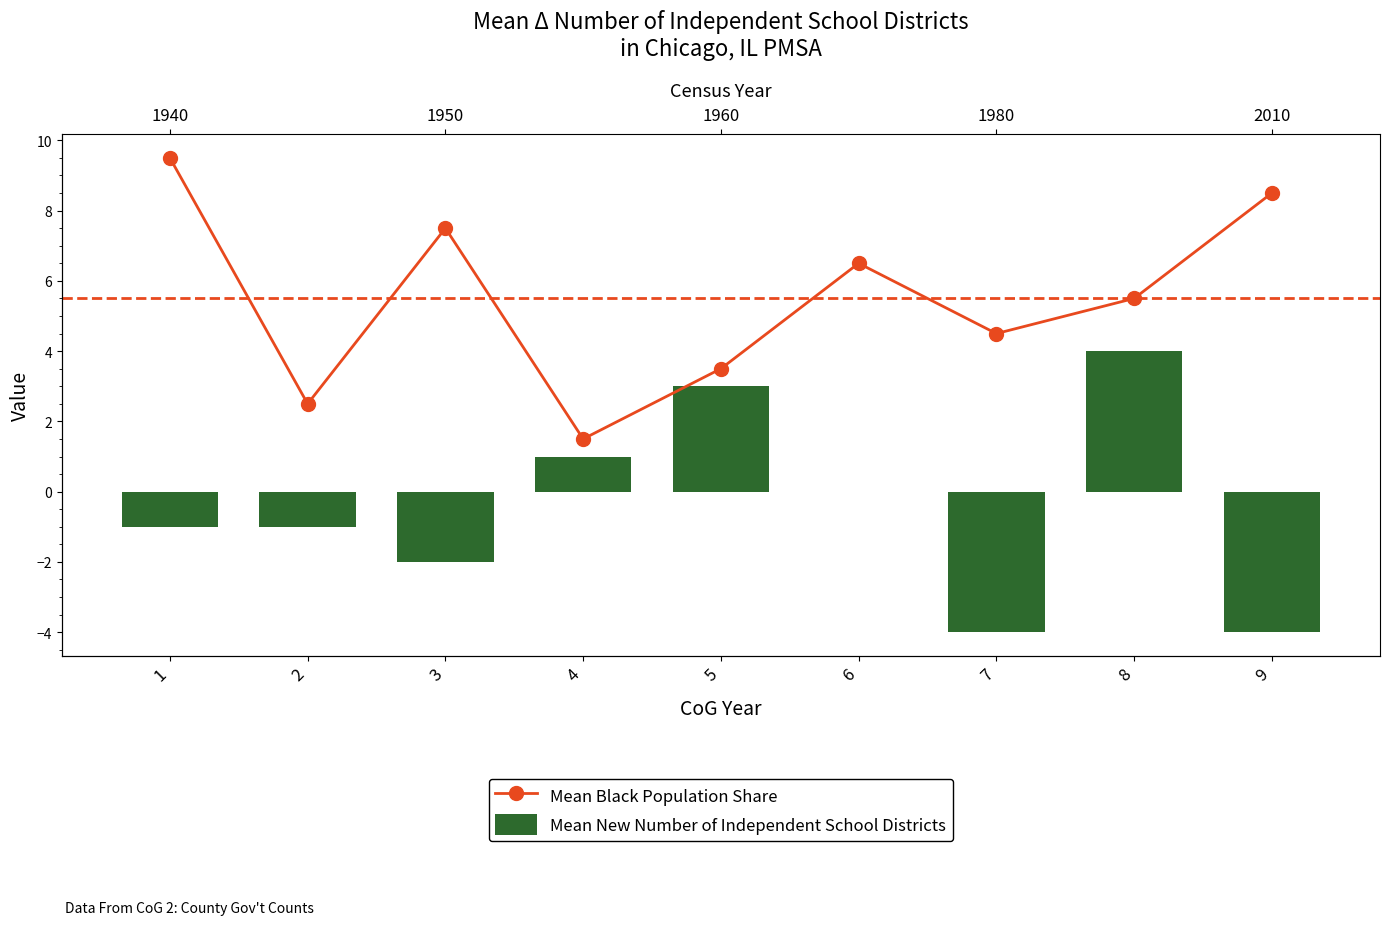

At how many categories does at least one series exceed 1?

9